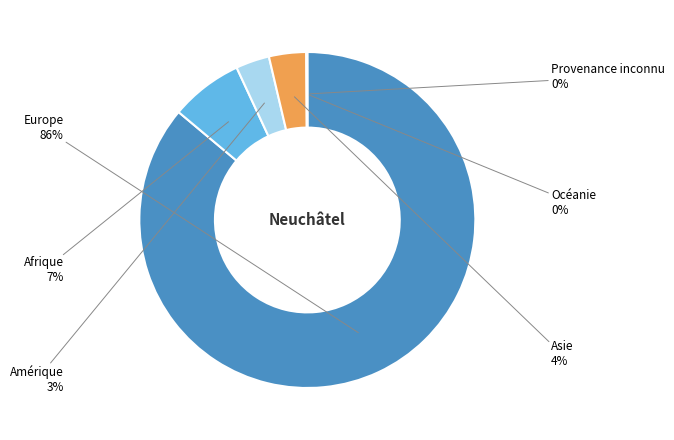

Does any single category account for the majority?

Yes